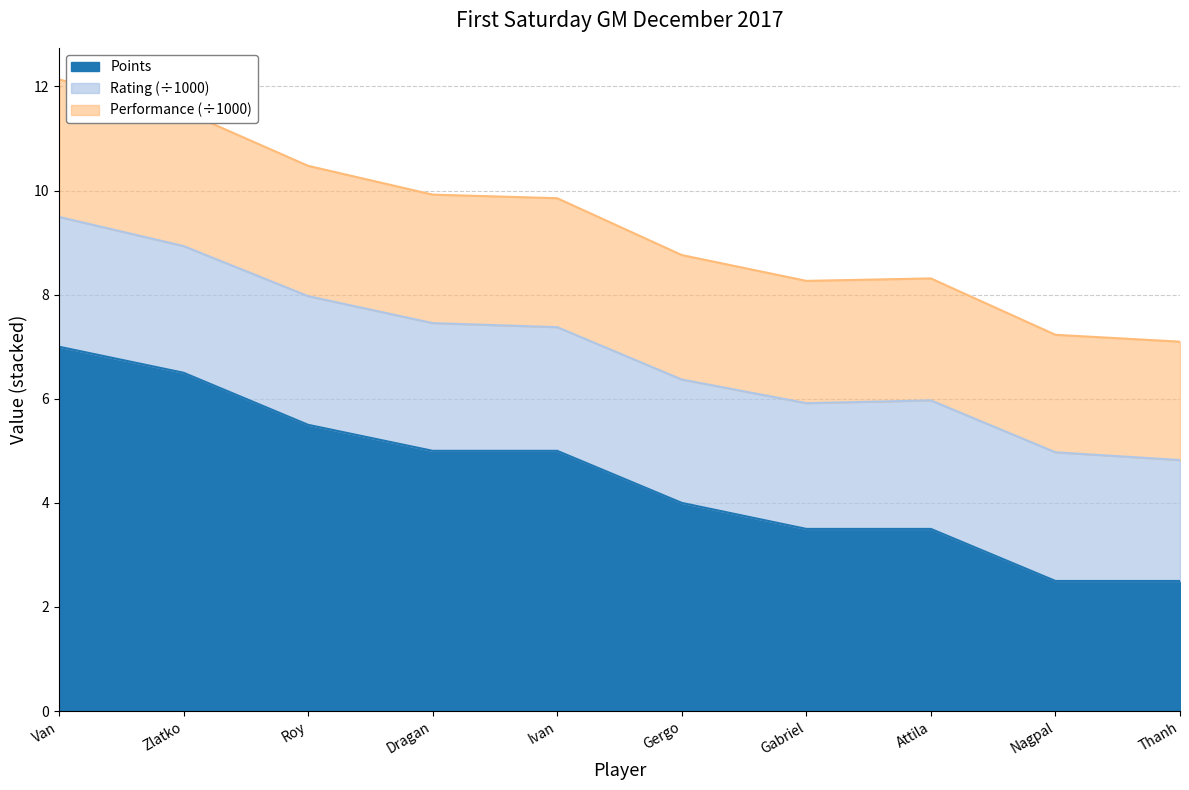

What is the value of the Performance point at the 1st from the left?

12.1